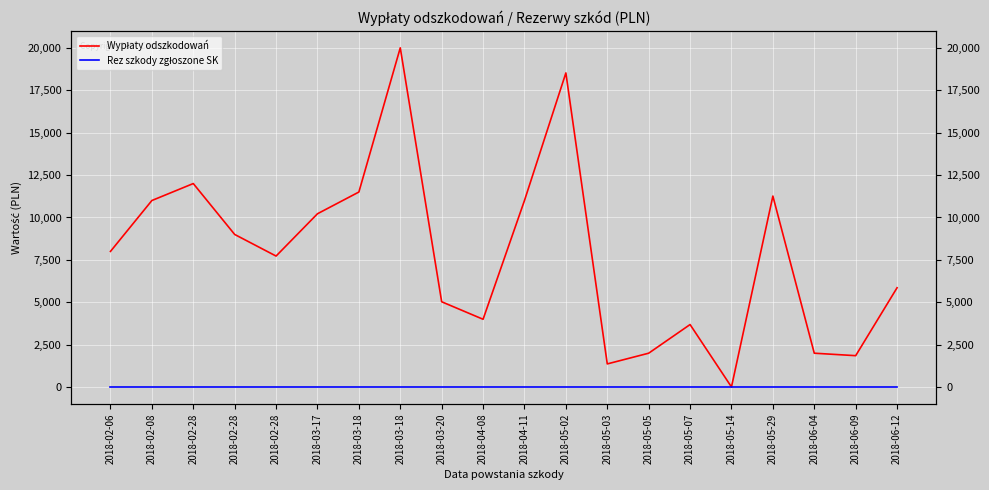

True or false: Rez szkody zgłoszone SK has more than 1 points higher than both neighbors.

False